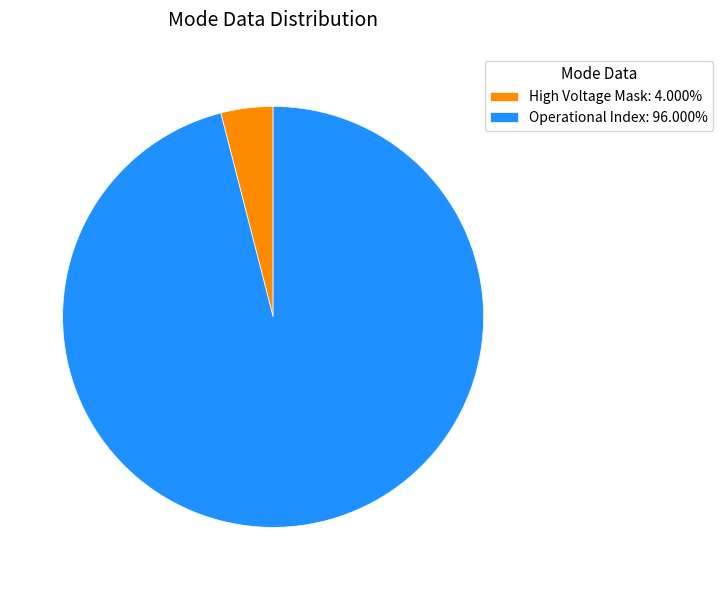

Is there any slice that represents more than half of the pie?

Yes